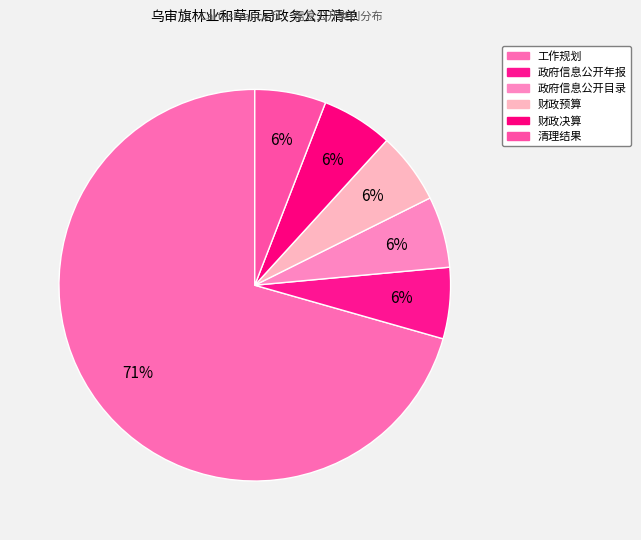

Combined, do 财政决算 and 财政预算 account for over 50%?

No